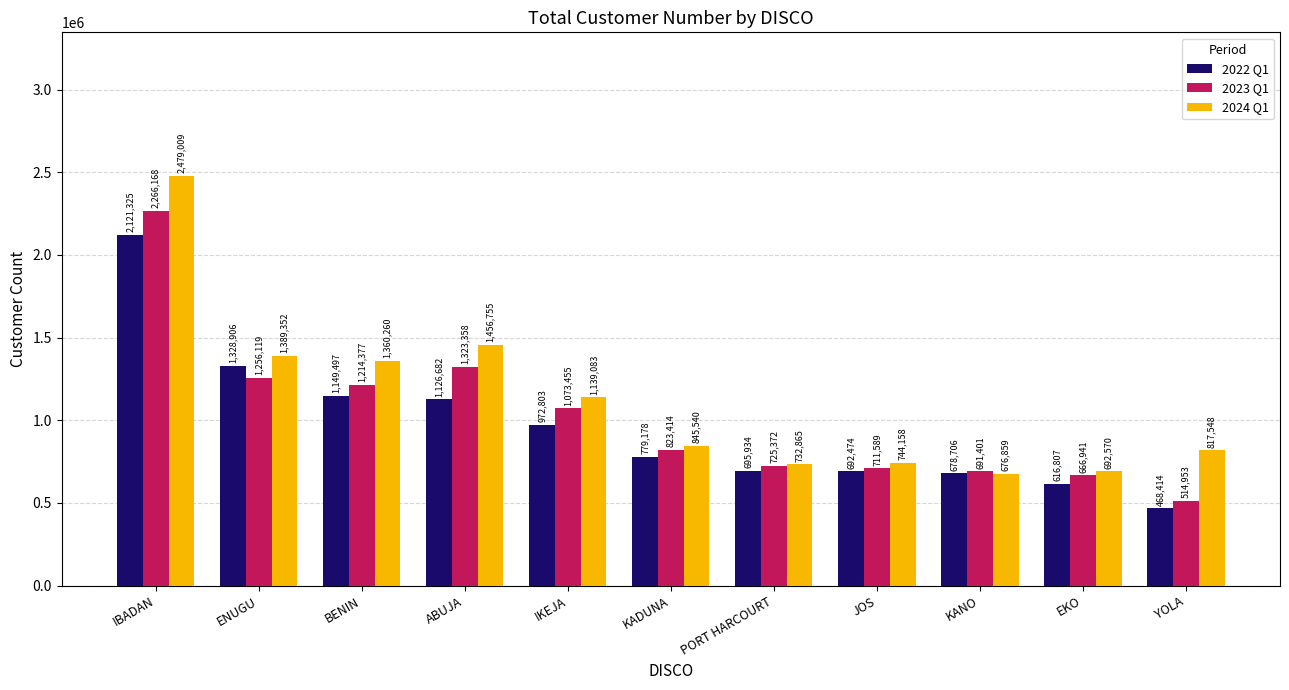

Which series has the largest range (max minus min)?

2024 Q1